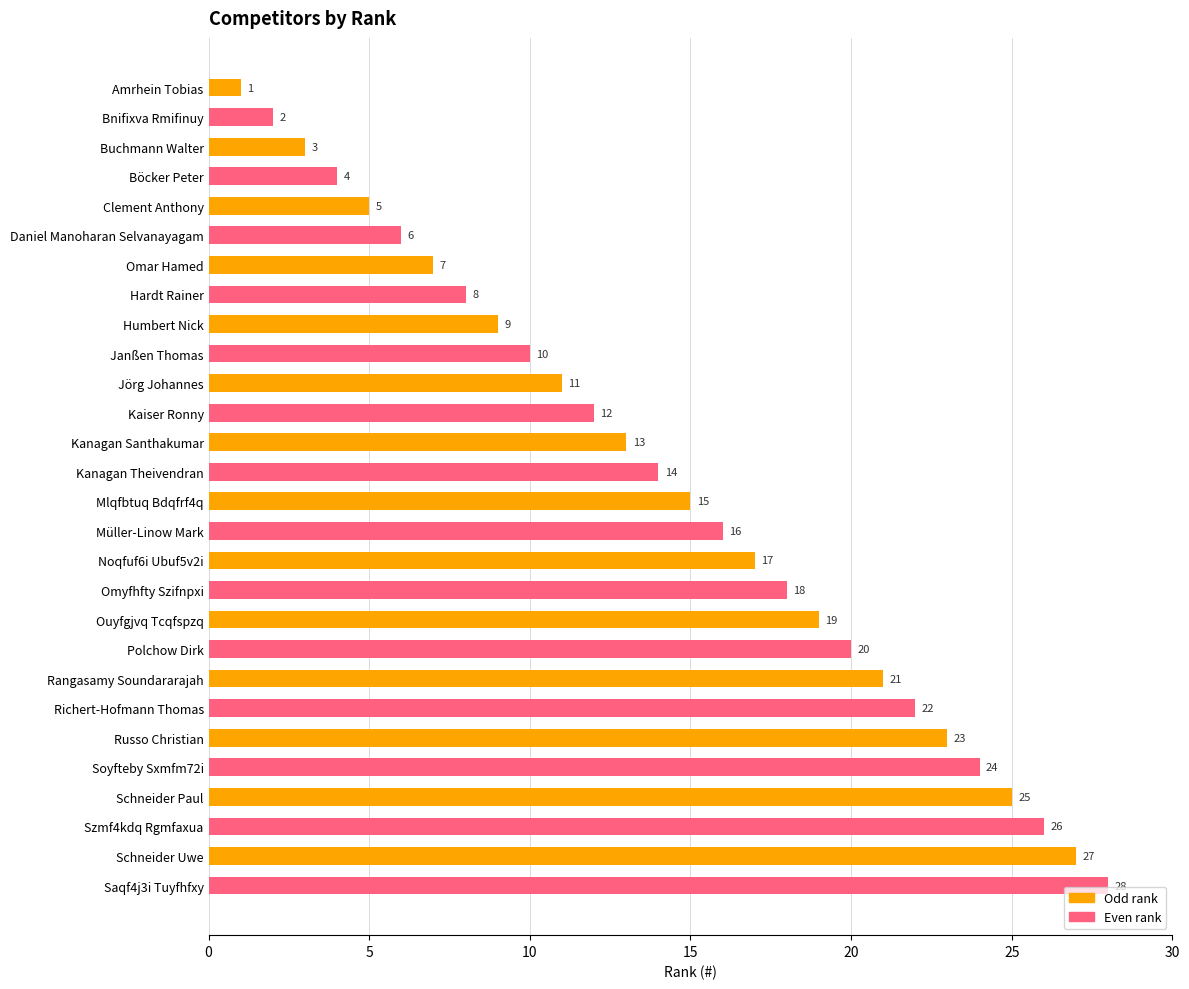

The chart shows a value of 6 at Böcker Peter. True or false?

False